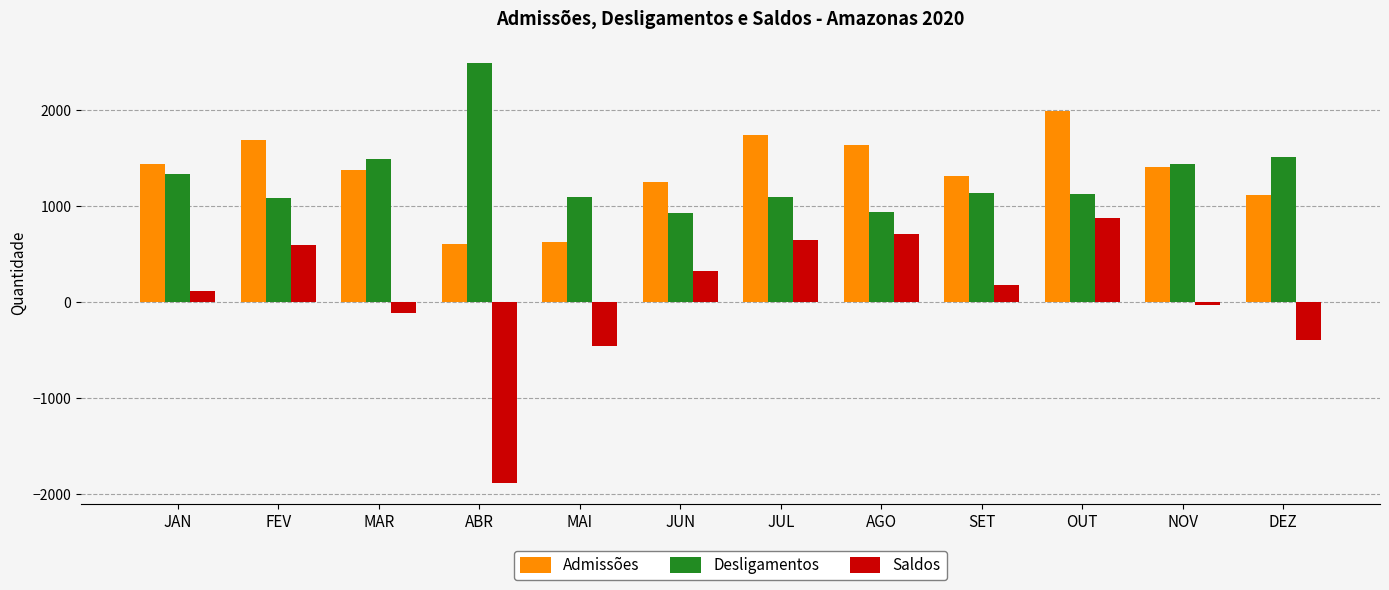

What is the difference between the highest and lowest values at SET?

1136